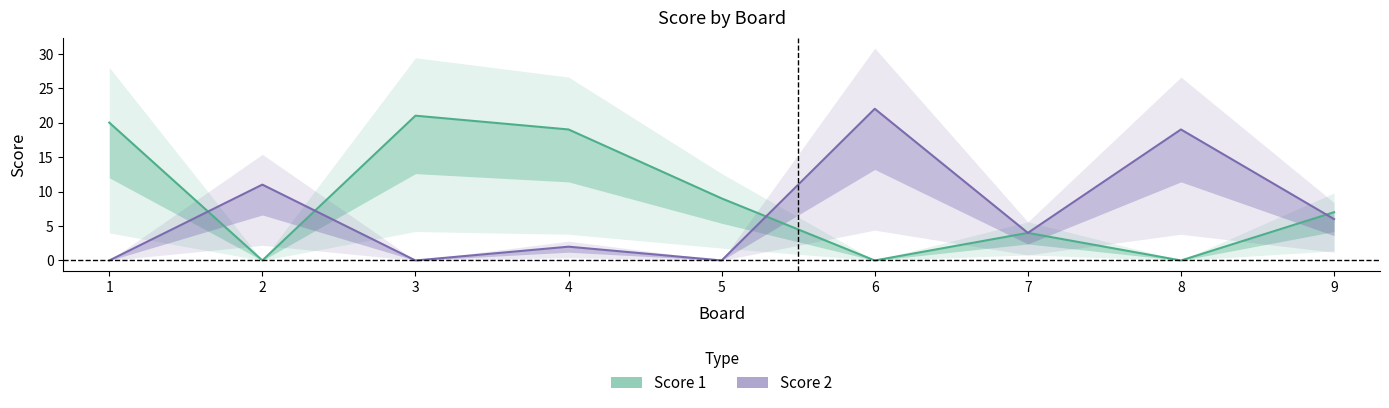

What is the value of the Score 2 point at the 8th from the left?

19